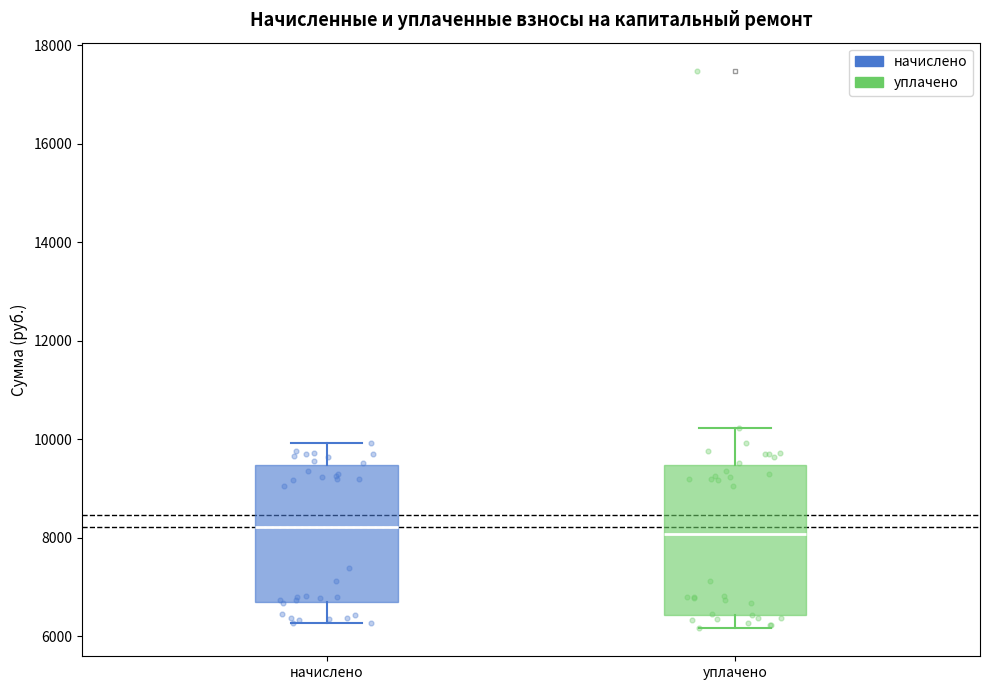

Reading left to right, read every box against the y-axis: the position of its median line, the range the box covers, and the ends of its whiskers. The values are not printed on the chart, so give them approximately, as read against the axis.

начислено: median 8200, box 6600 to 9400, whiskers 6200 to 10000
уплачено: median 8000, box 6400 to 9400, whiskers 6200 to 10200